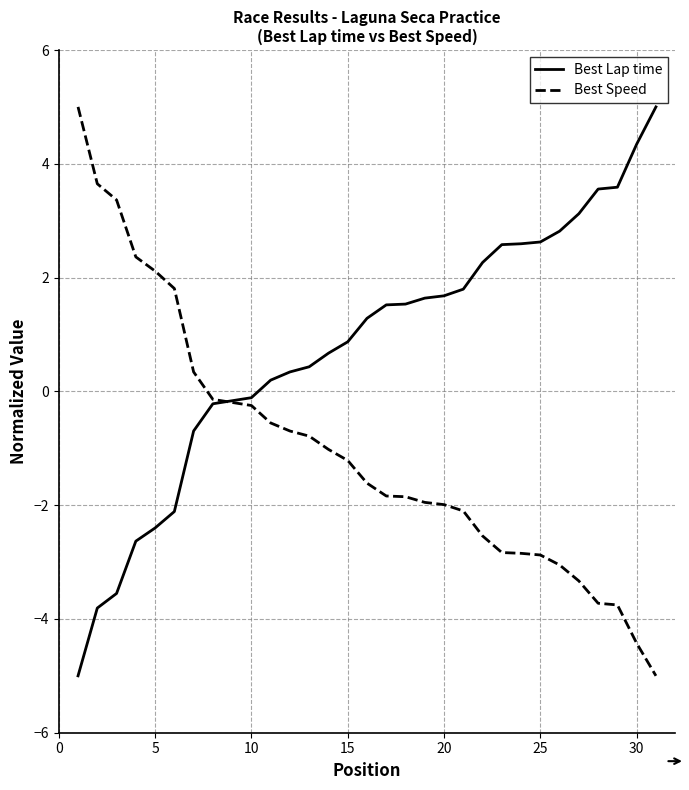

Rank the series by their average value, from lowest to highest.

Best Speed, Best Lap time